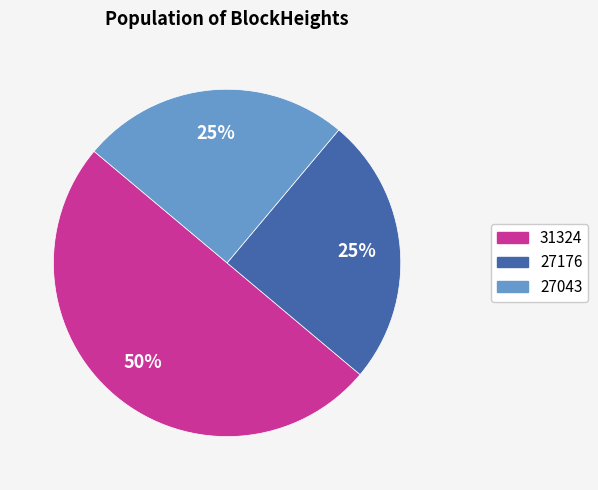

Count the number of slices in the pie.

3